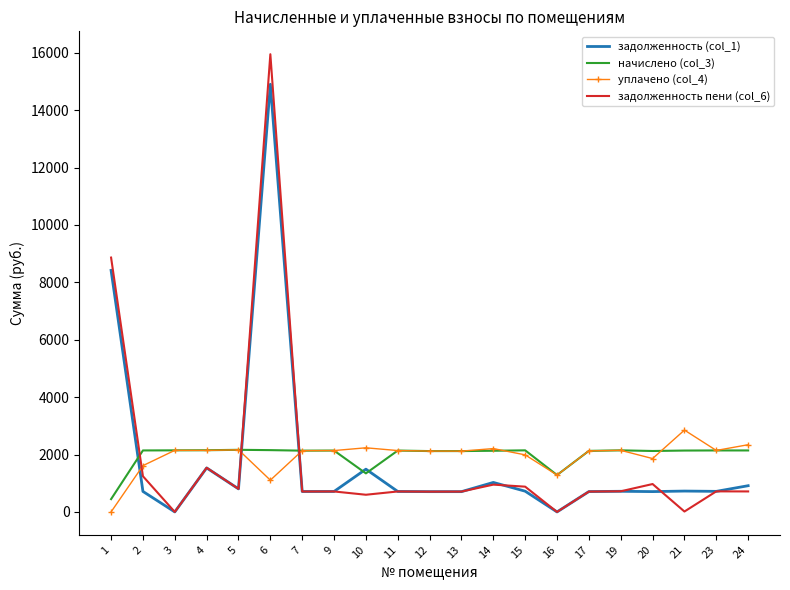

The уплачено (col_4) series shows 2816.0 at 17. True or false?

False